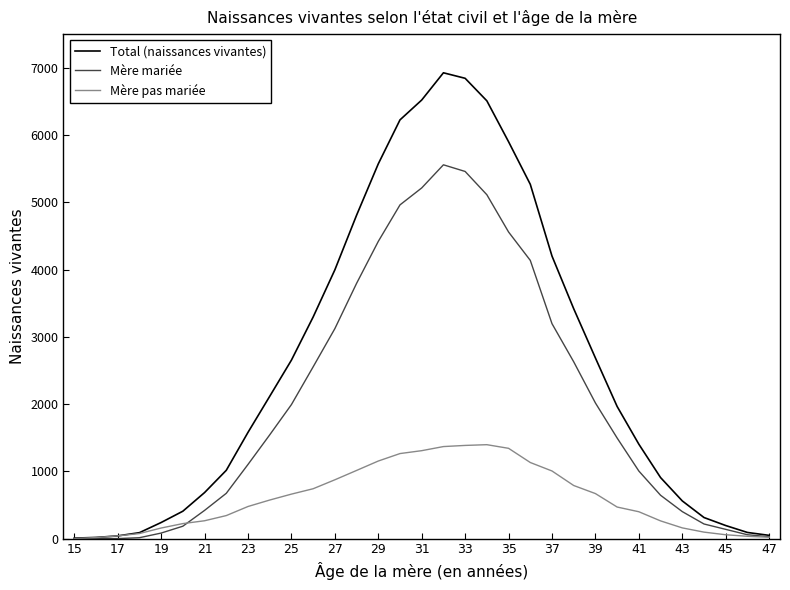

What is the greatest value displayed?

6925